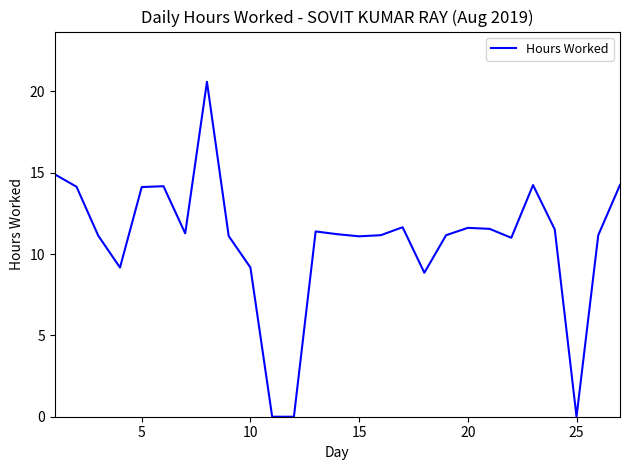

What is the maximum value shown in the chart?

20.6